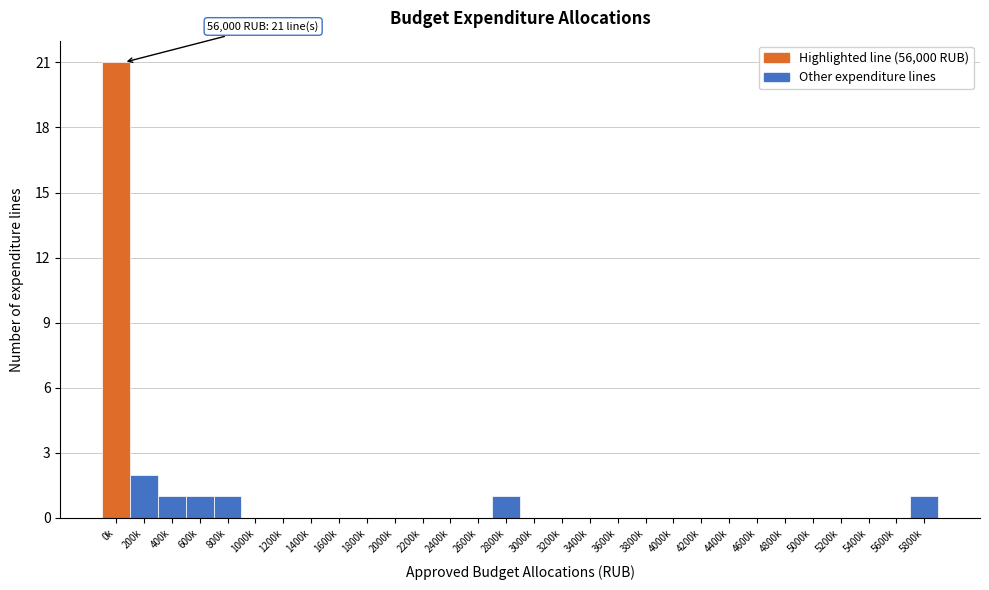

Reading right to left, extract all data points from this chart.

5800k=1	5600k=0	5400k=0	5200k=0	5000k=0	4800k=0	4600k=0	4400k=0	4200k=0	4000k=0	3800k=0	3600k=0	3400k=0	3200k=0	3000k=0	2800k=1	2600k=0	2400k=0	2200k=0	2000k=0	1800k=0	1600k=0	1400k=0	1200k=0	1000k=0	800k=1	600k=1	400k=1	200k=2	0k=21